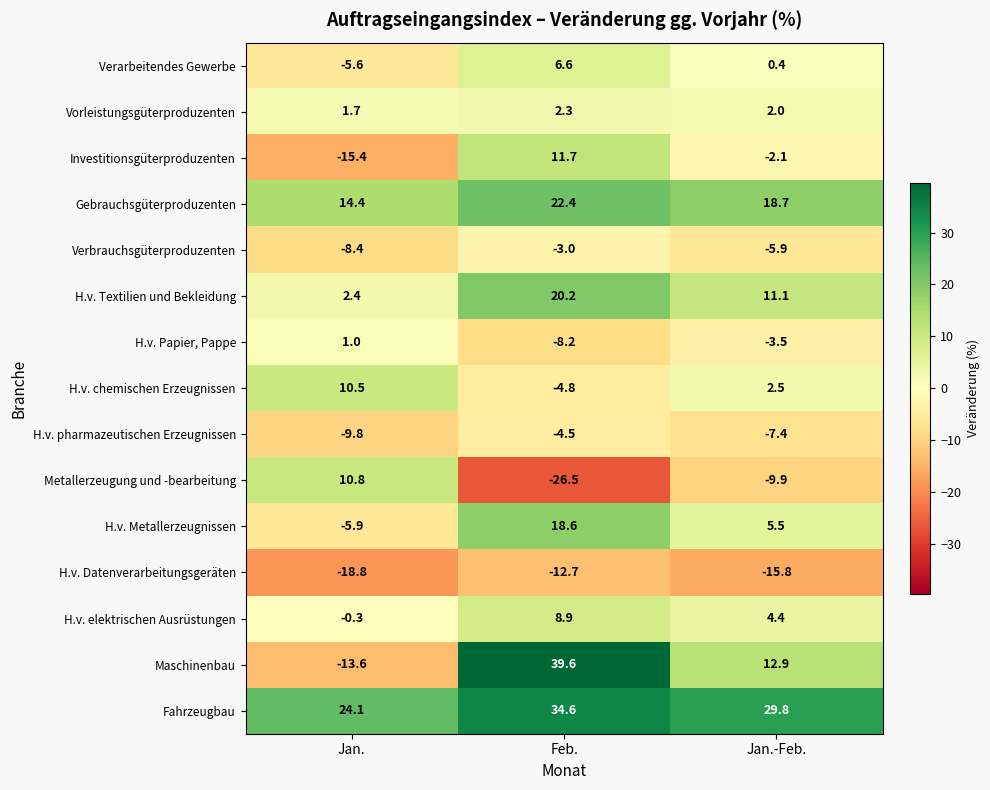

What is the smallest value displayed?

-26.5